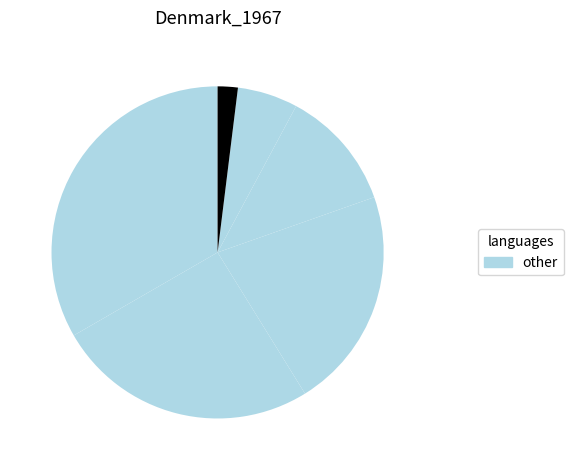

Is there a majority slice in this chart?

No